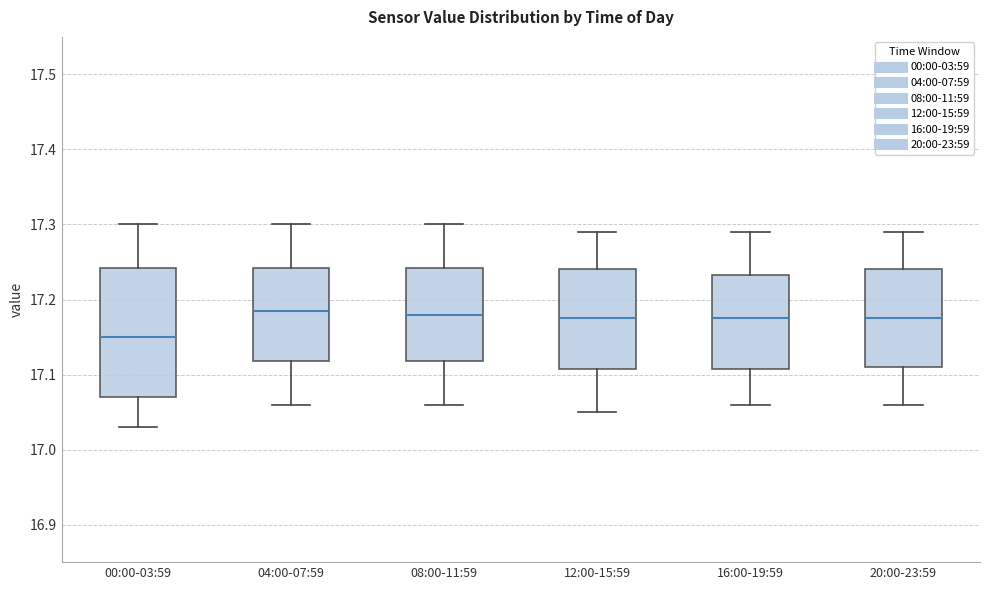

Where is the upper edge of the box for 12:00-15:59 on the y-axis? The values are not printed on the chart, so give them approximately, as read against the axis.

17.24